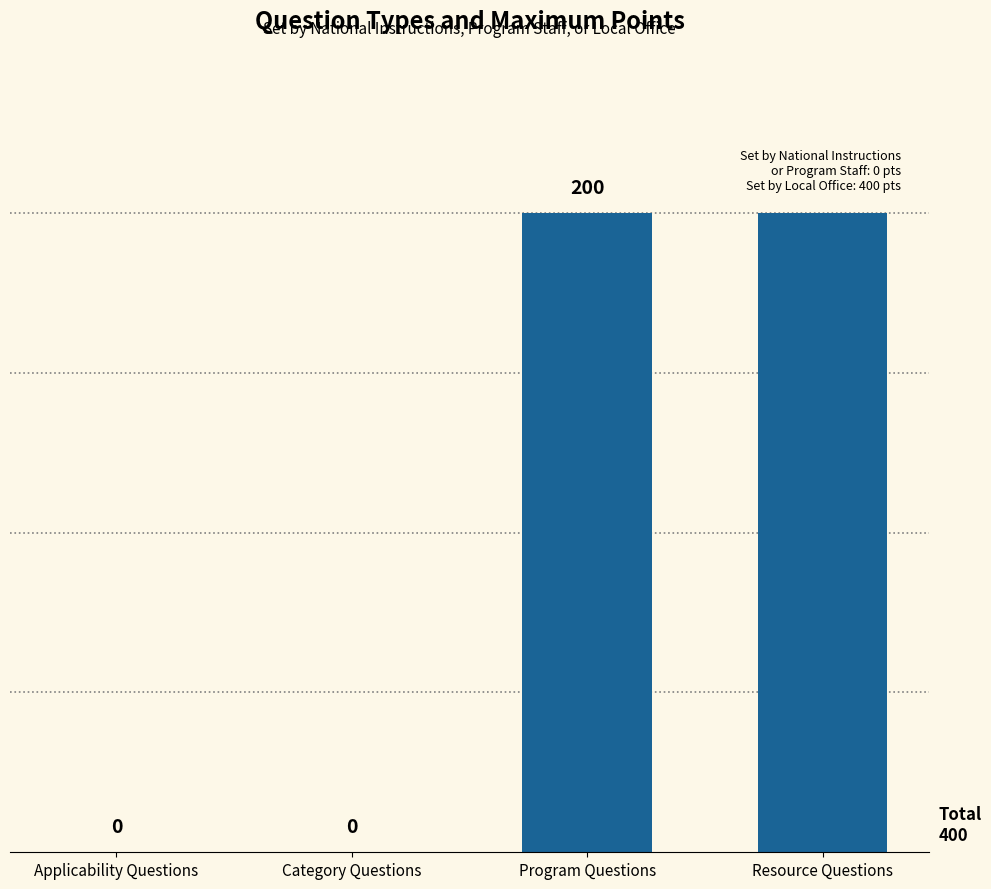

Which has a higher value, Program Questions or Category Questions?

Program Questions